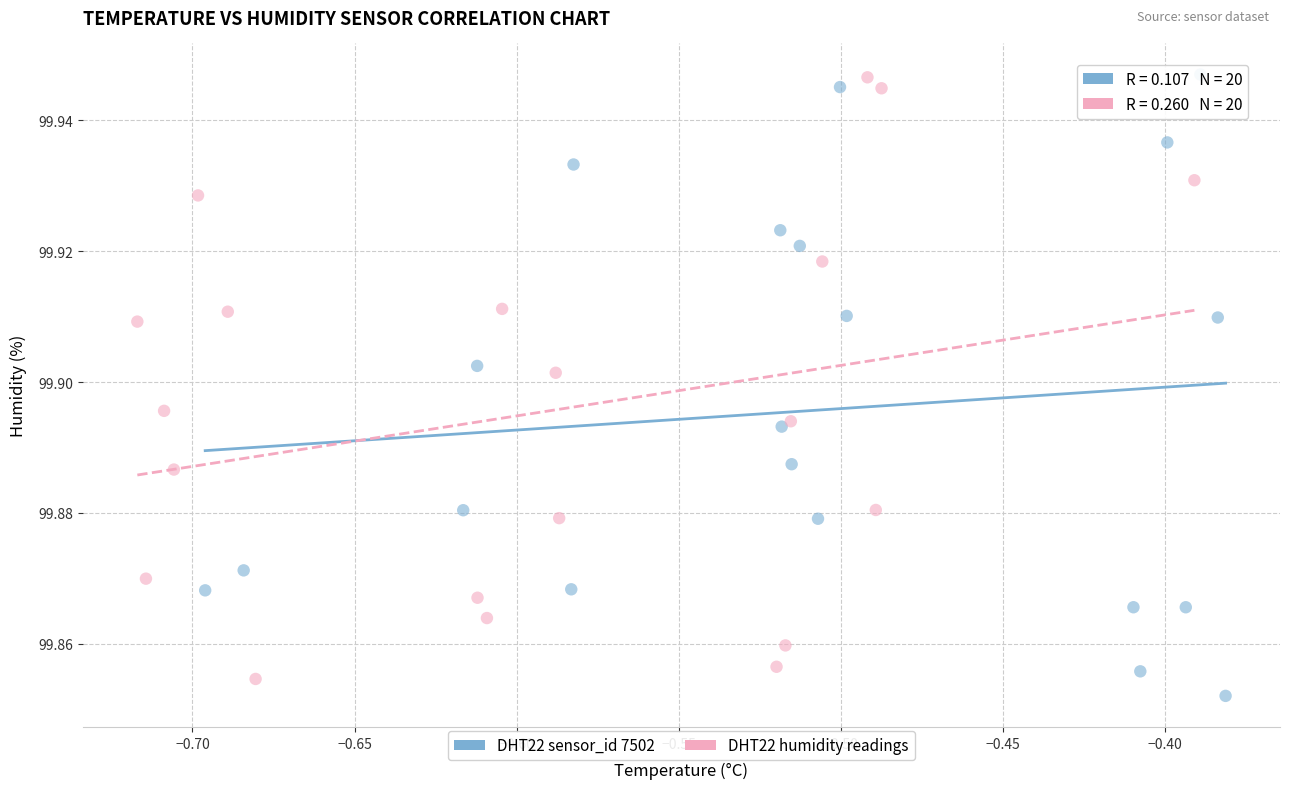

Which series has the widest spread of Y values?

DHT22 sensor_id 7502